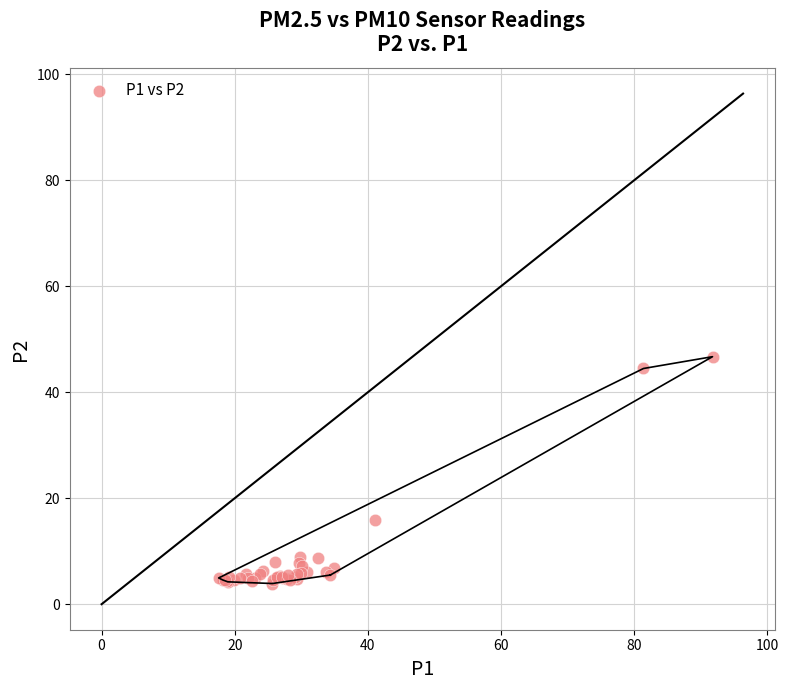

What Y value in the scatter plot is closest to 25?

15.8